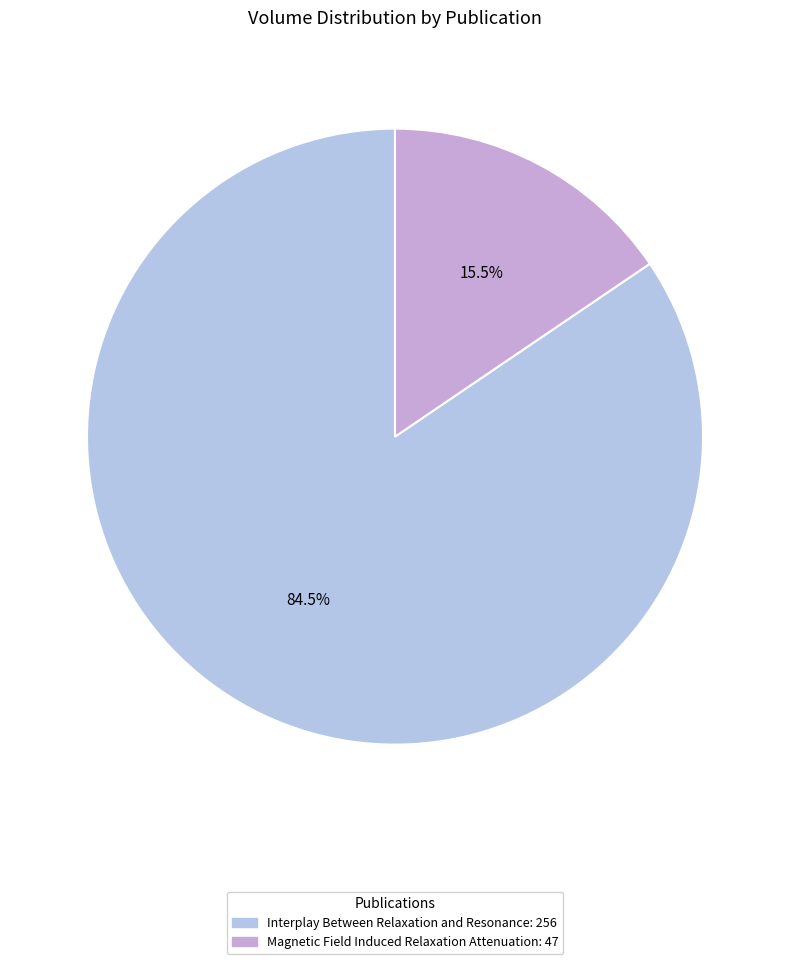

To the nearest percent, what is the difference between the largest and smallest slice percentages?

69%